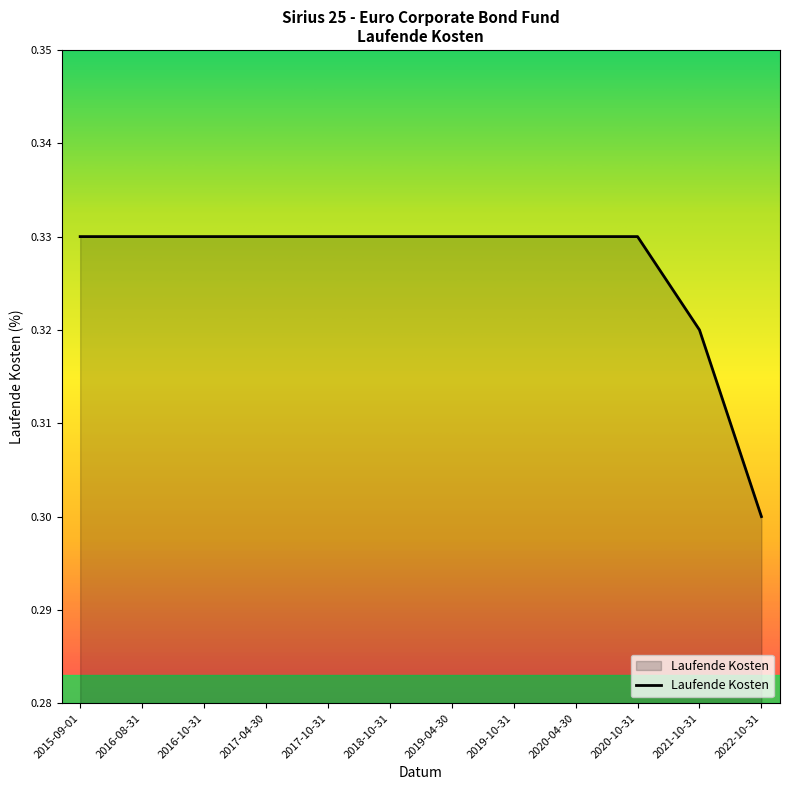

True or false: the data shows 0.1 at 2018-10-31.

False